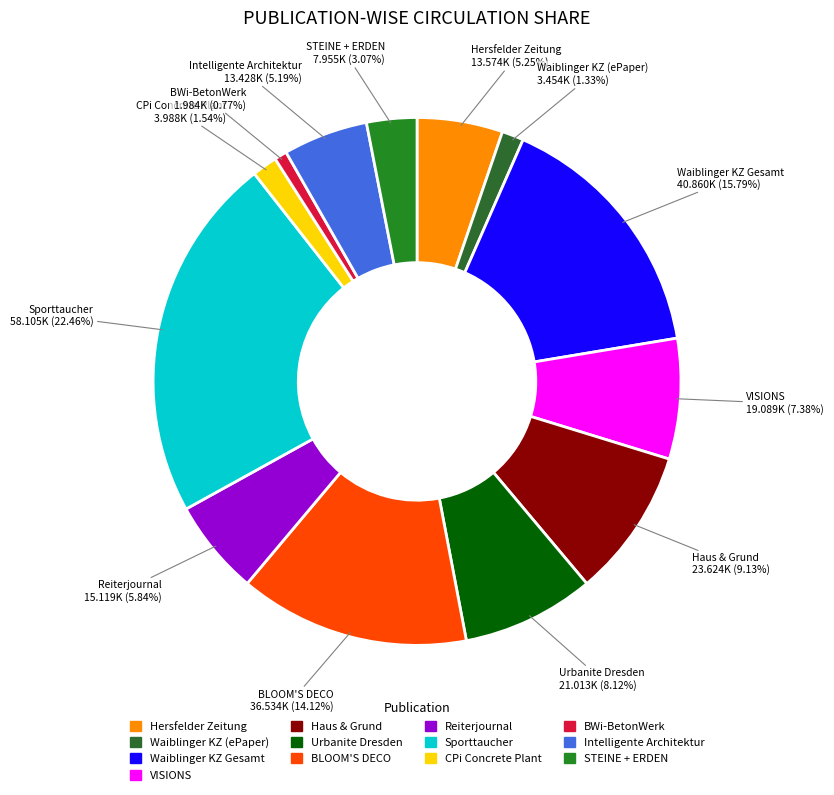

To the nearest percent, what is the difference between the largest and smallest slice percentages?

22%